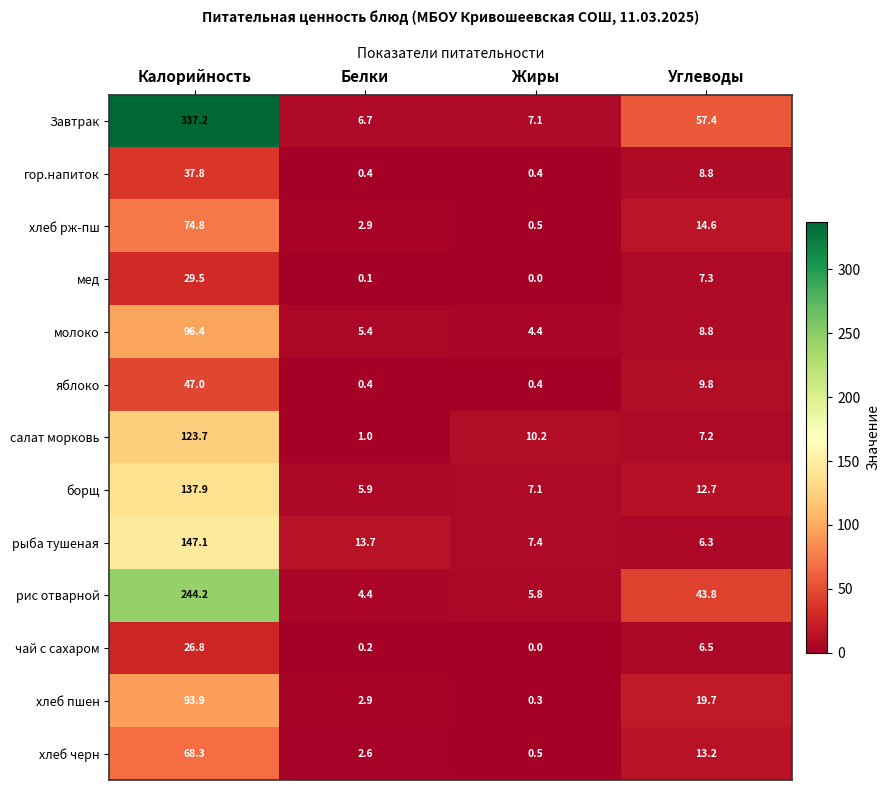

At which label does рис отварной first exceed 43?

Калорийность